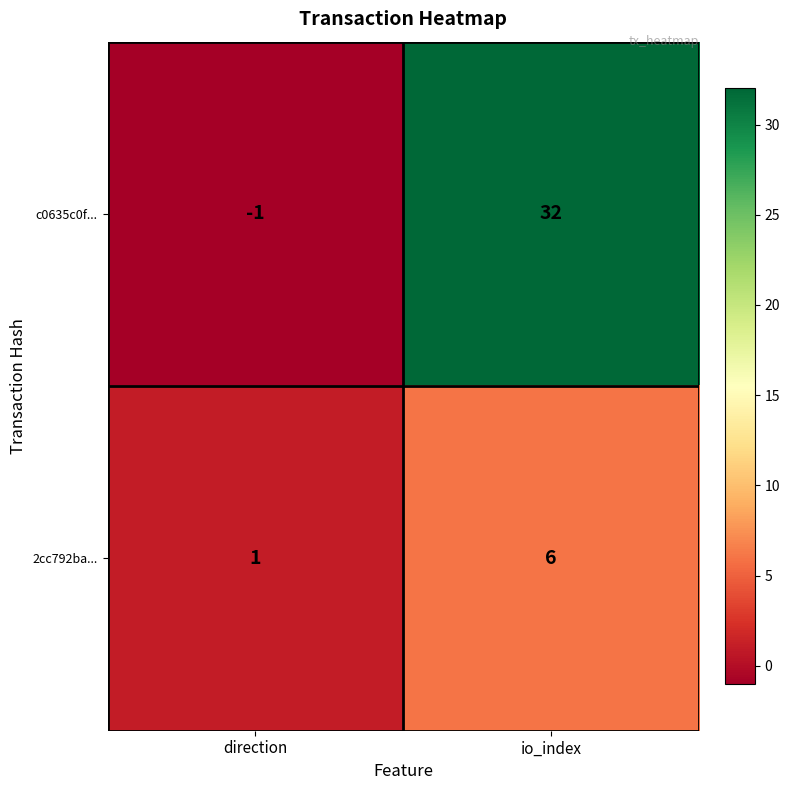

Reading left to right, list all the values displayed in this chart.

c0635c0f...: -1	32
2cc792ba...: 1	6